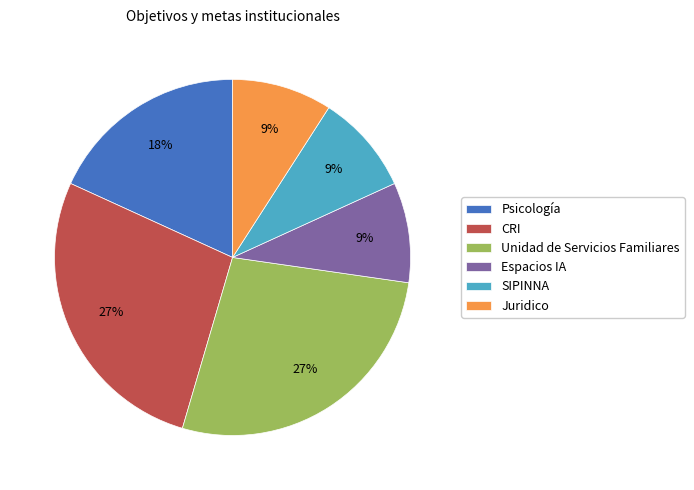

The Unidad de Servicios Familiares slice represents 27% of the pie. True or false?

True